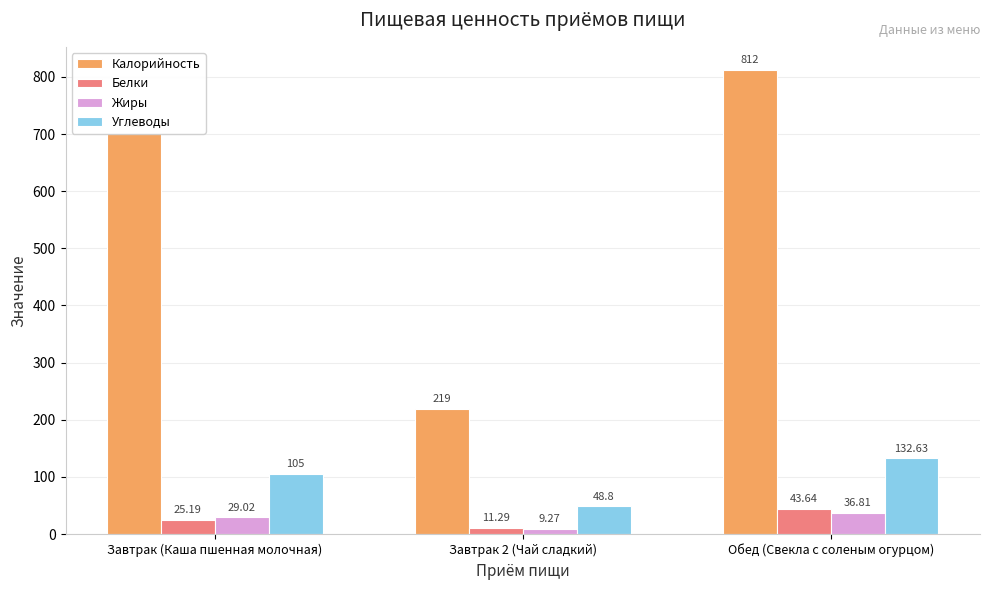

What is the smallest value displayed?

9.3